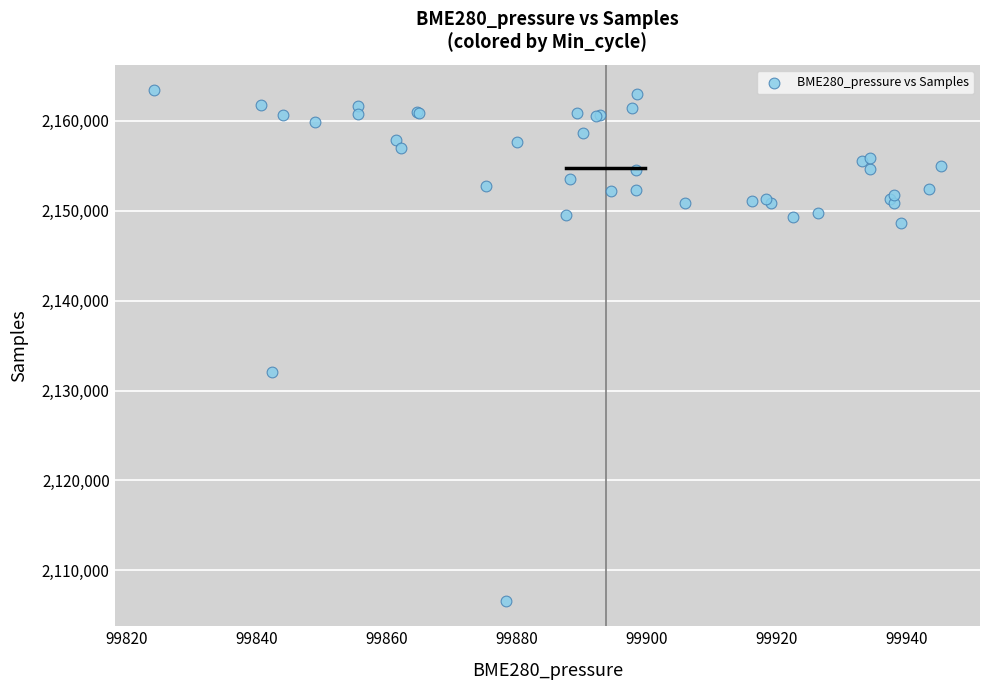

What Y value in the scatter plot is closest to 2135007?

2132030